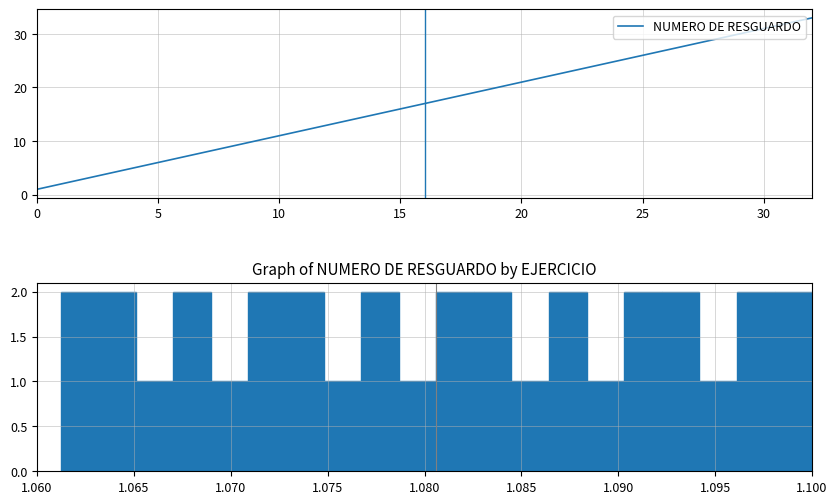

What is the minimum value shown in the chart?

1